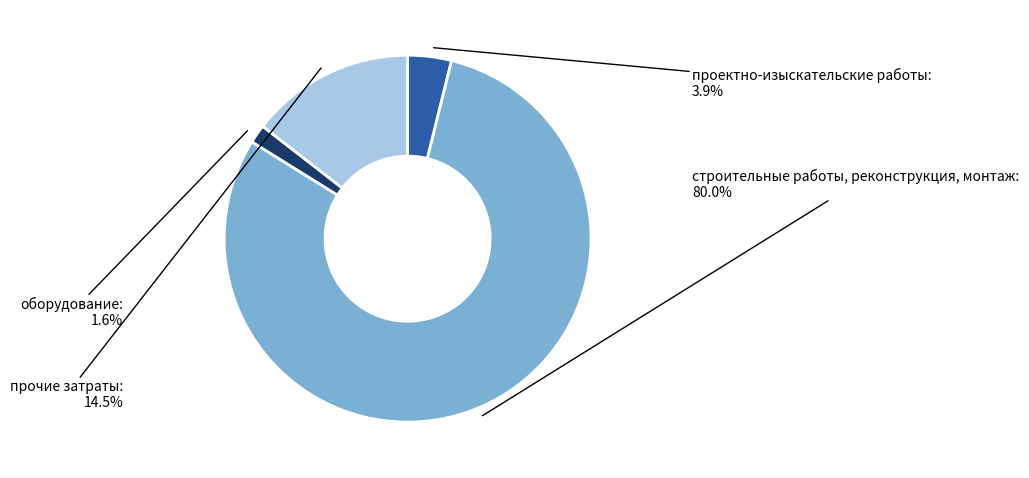

Is there any slice that represents more than half of the pie?

Yes